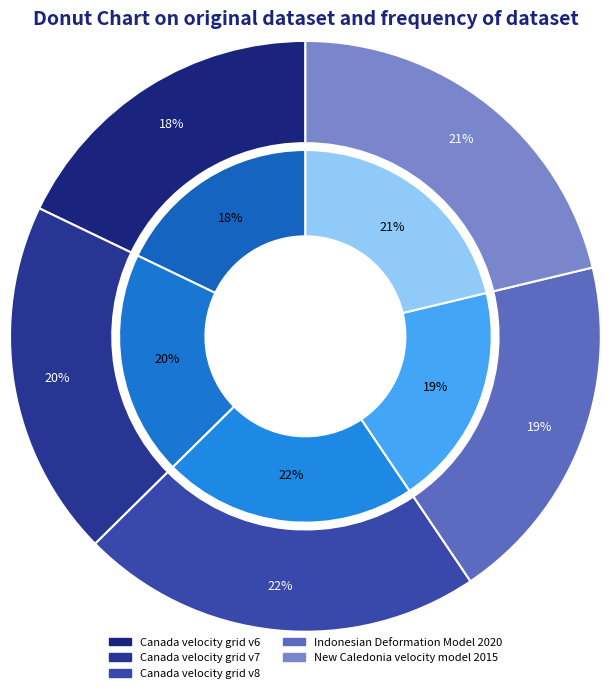

What percentage do Canada velocity grid v8 and New Caledonia velocity model 2015 together represent?

43.3%